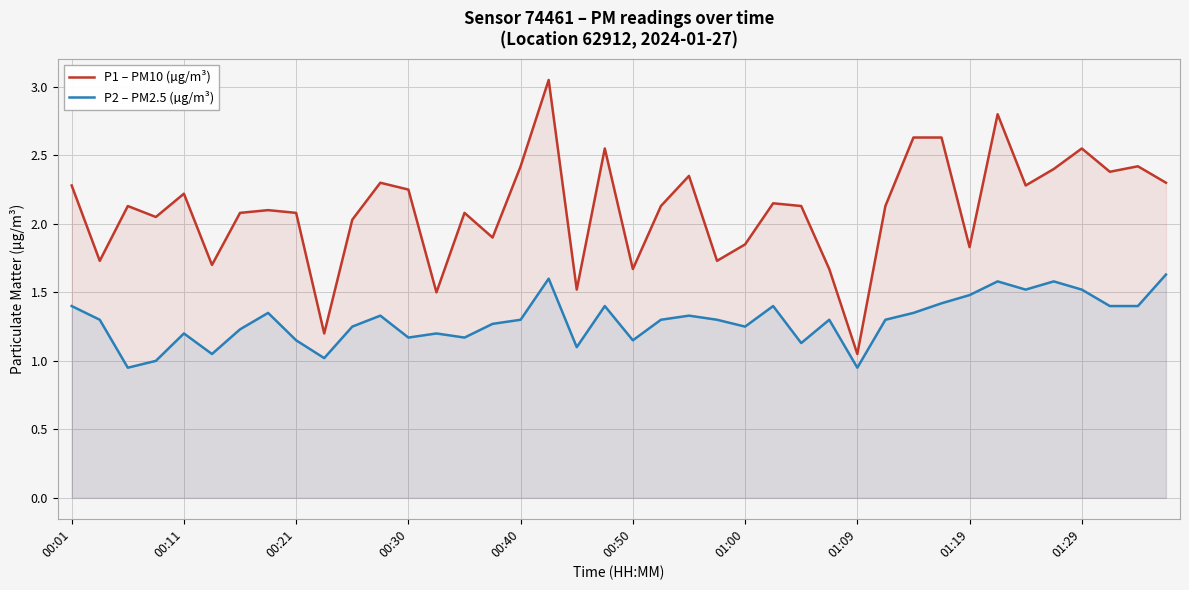

Rank the series by their average value, from highest to lowest.

P1 – PM10 (µg/m³), P2 – PM2.5 (µg/m³)